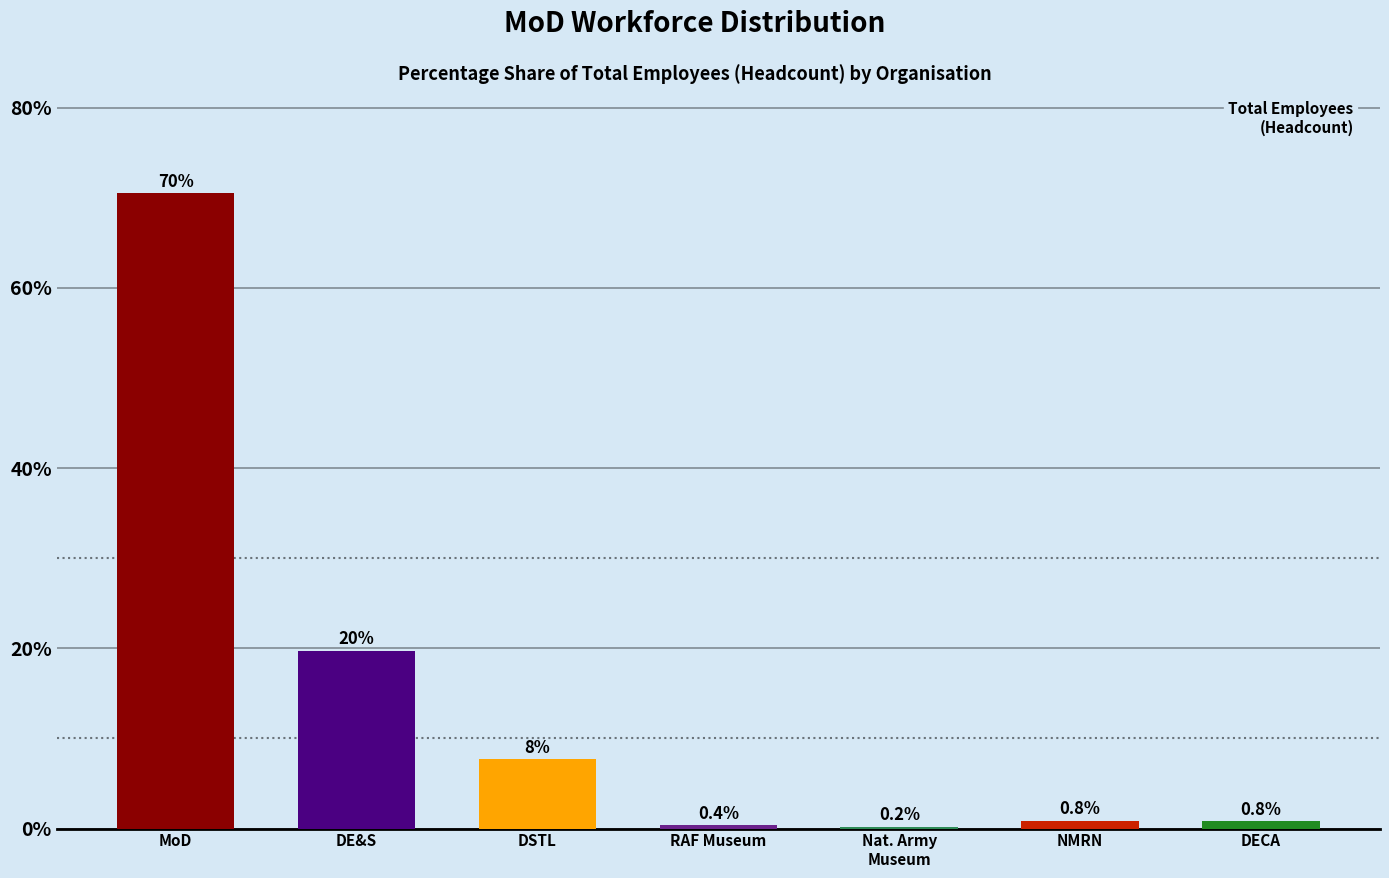

Which has a higher value, DECA or MoD?

MoD